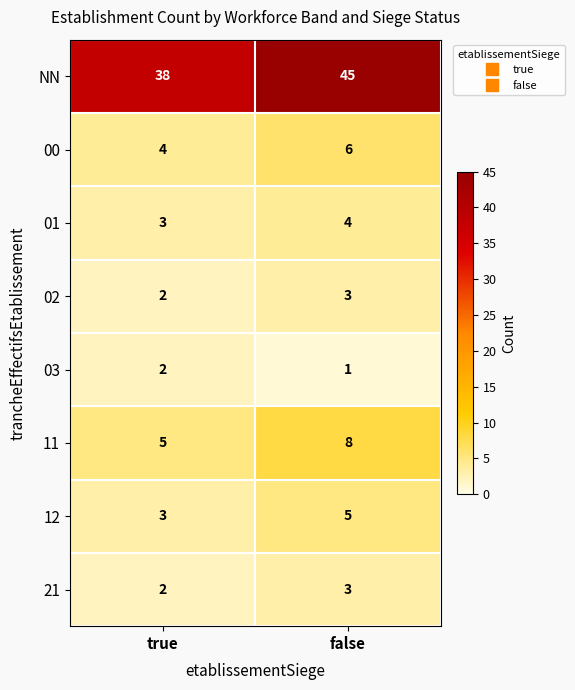

At which category is the sum across all series the highest?

false